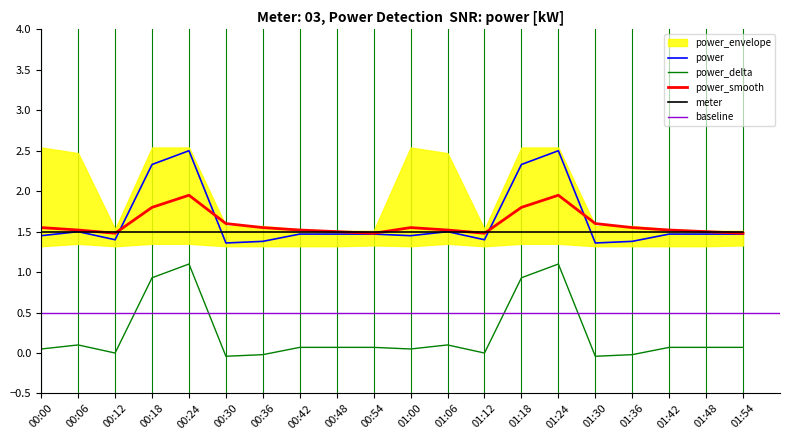

What value does the meter series have at 00:36?

1.5